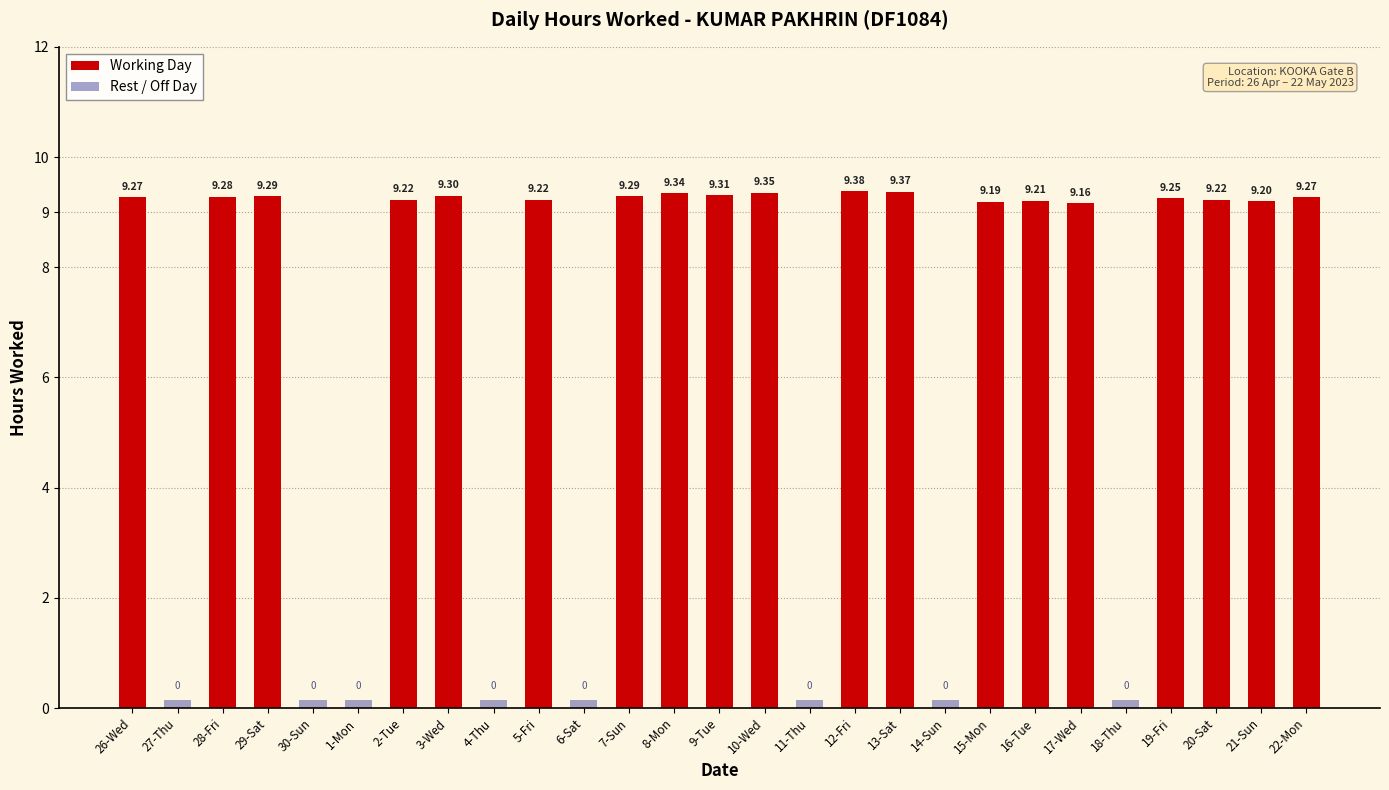

At which label is the value closest to 4?

27-Thu